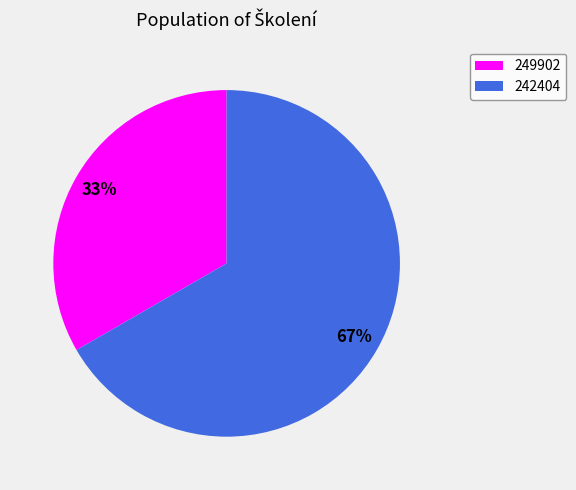

Rank the categories by value from lowest to highest.

249902, 242404